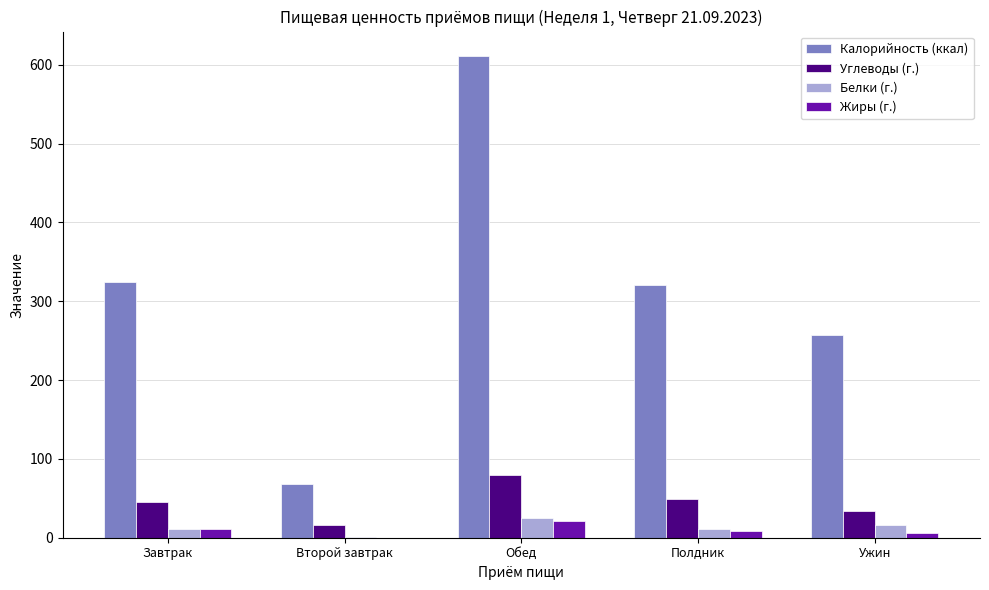

How many data points does each series have?

5